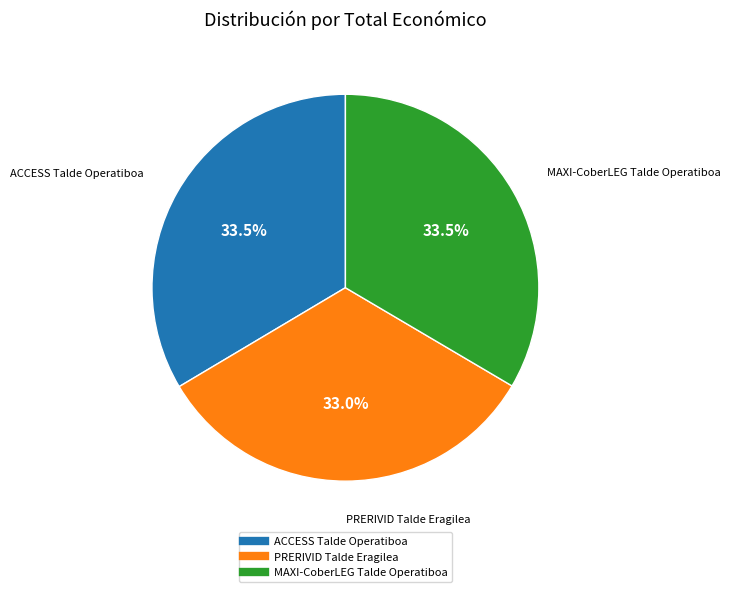

Approximately how many times larger is the value at MAXI-CoberLEG Talde Operatiboa compared to PRERIVID Talde Eragilea?

1.0